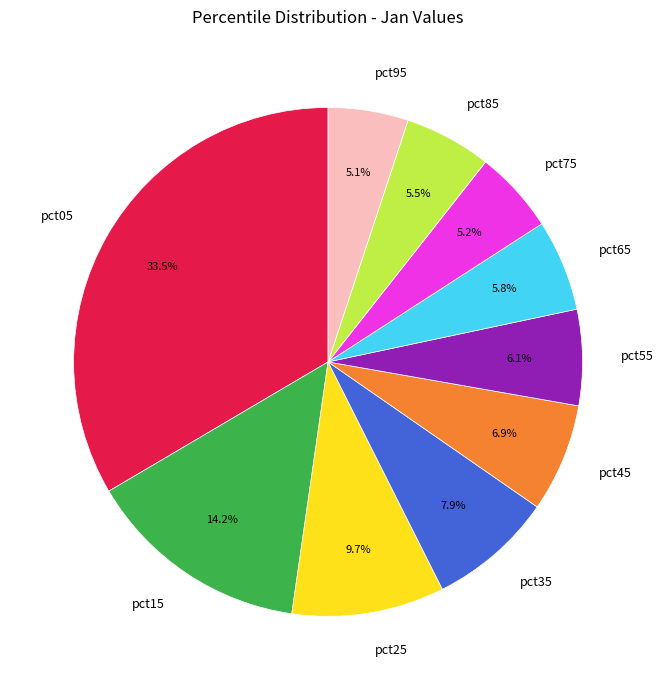

What is the ratio of the value at pct45 to the value at pct15?

0.5